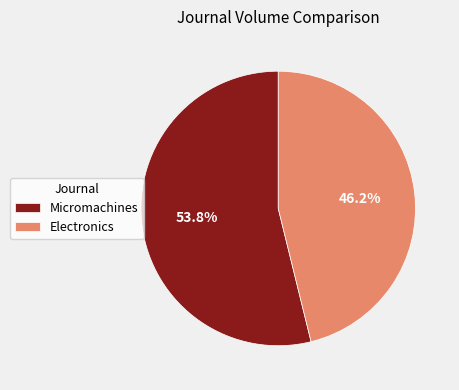

What is the ratio of the value at Electronics to the value at Micromachines?

0.9